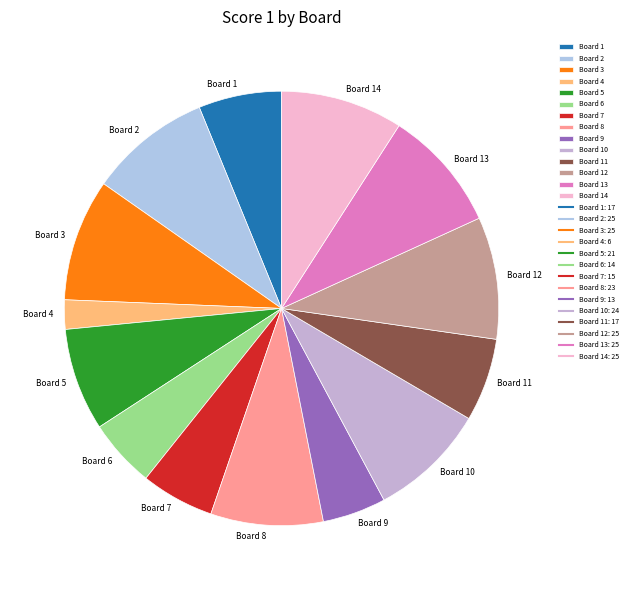

How many slices are in this pie chart?

14